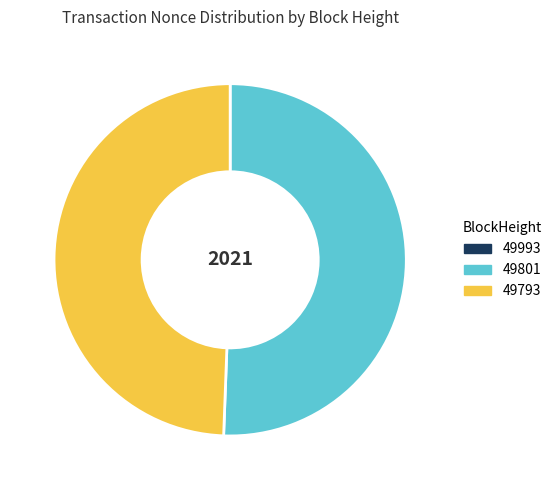

Which has a higher value, 49801 or 49793?

49801